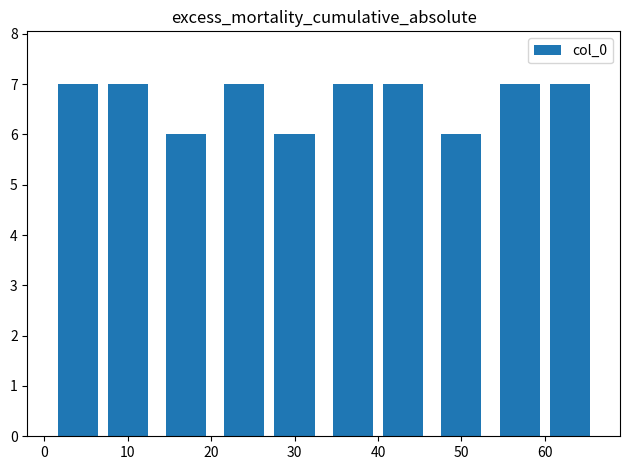

What is the average value?

7